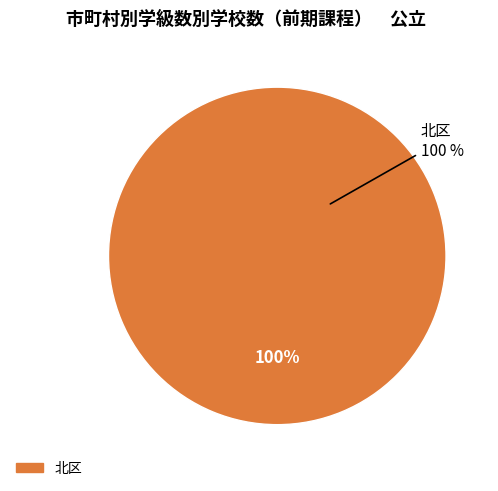

Does 北区 account for over 50% of the chart?

Yes